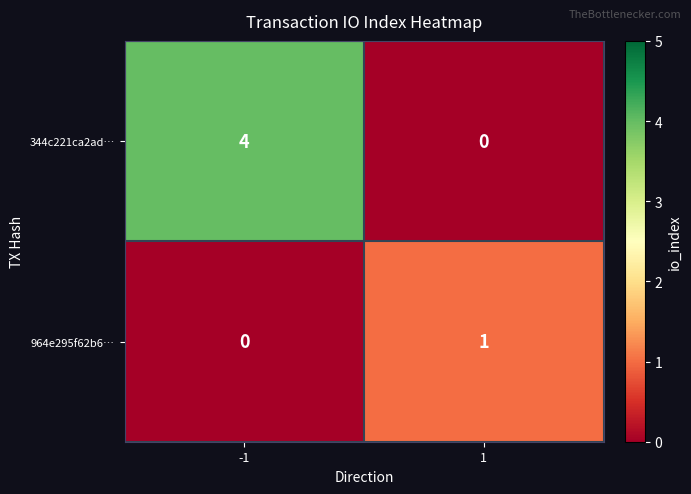

Reading left to right, list all the values displayed in this chart.

344c221ca2ad…: 4	0
964e295f62b6…: 0	1